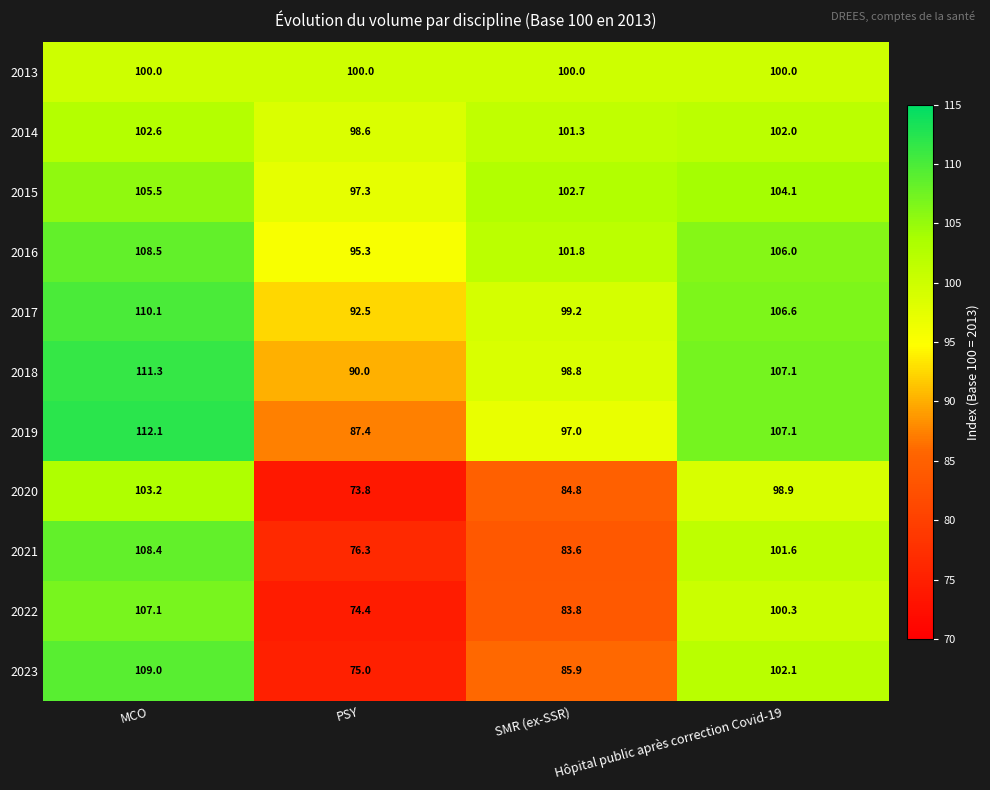

Which series changed the most between MCO and SMR (ex-SSR)?

2021